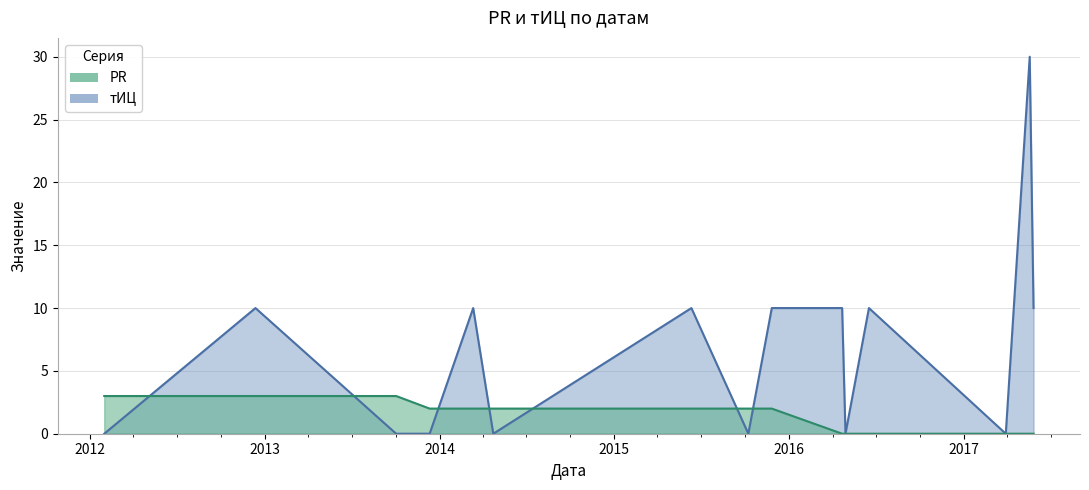

What is the total value across all series at 2012-12-12?

13